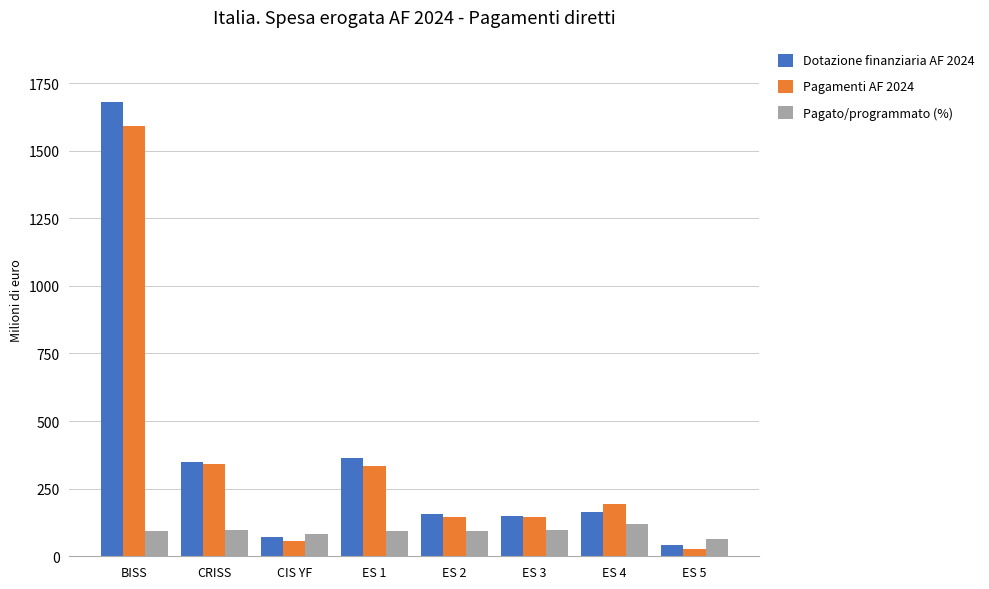

Which series has the largest total across all categories?

Dotazione finanziaria AF 2024